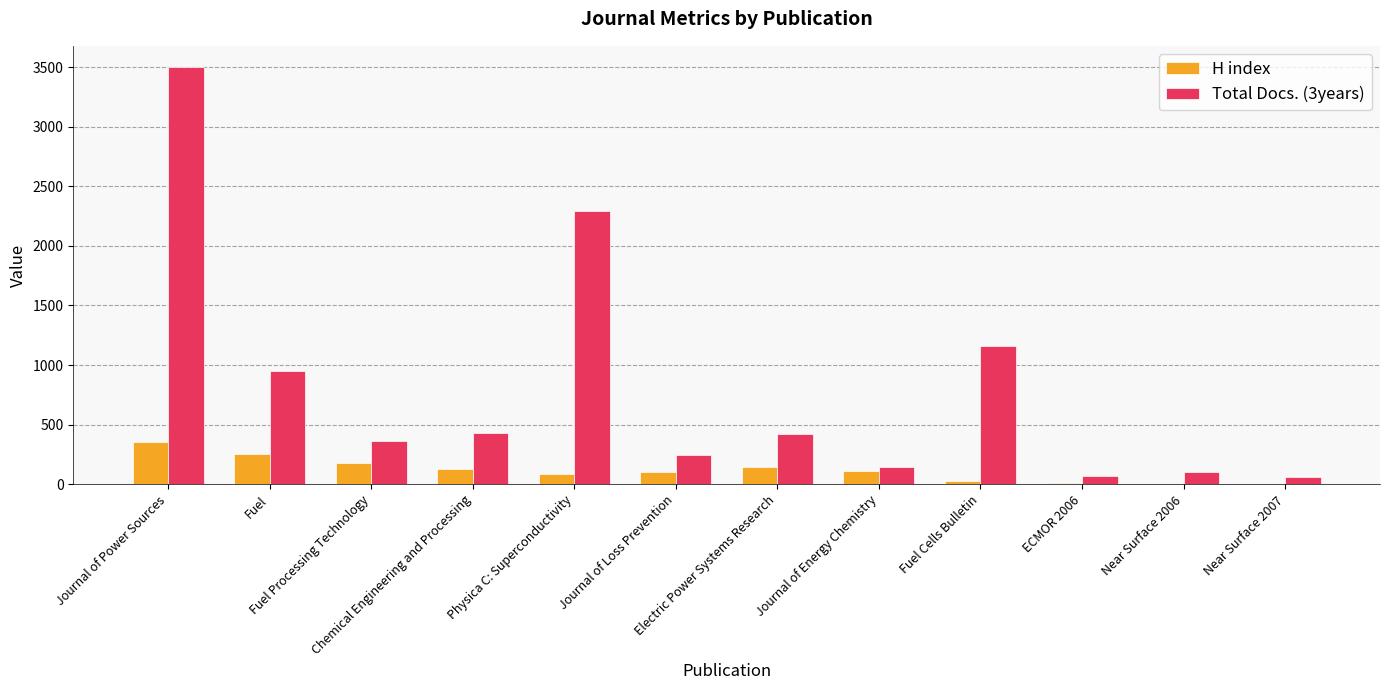

Where does the H index series first go above 113?

Journal of Power Sources